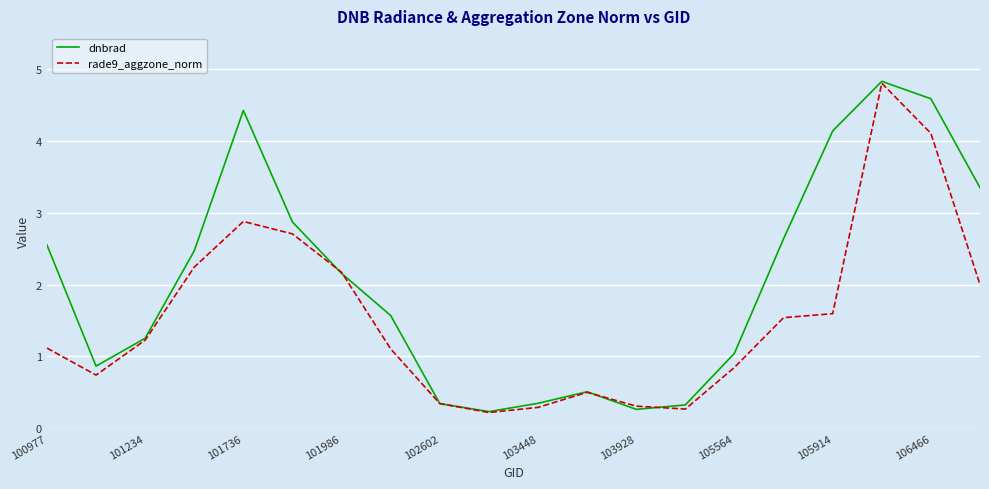

Which series has the largest total across all categories?

dnbrad